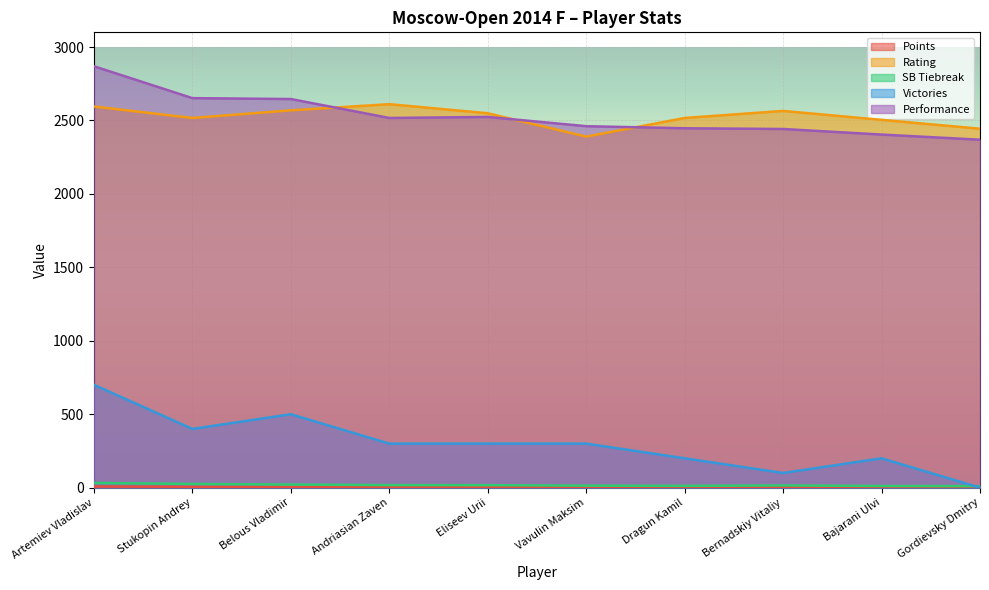

Where is SB Tiebreak nearest to the value 21?

Belous Vladimir